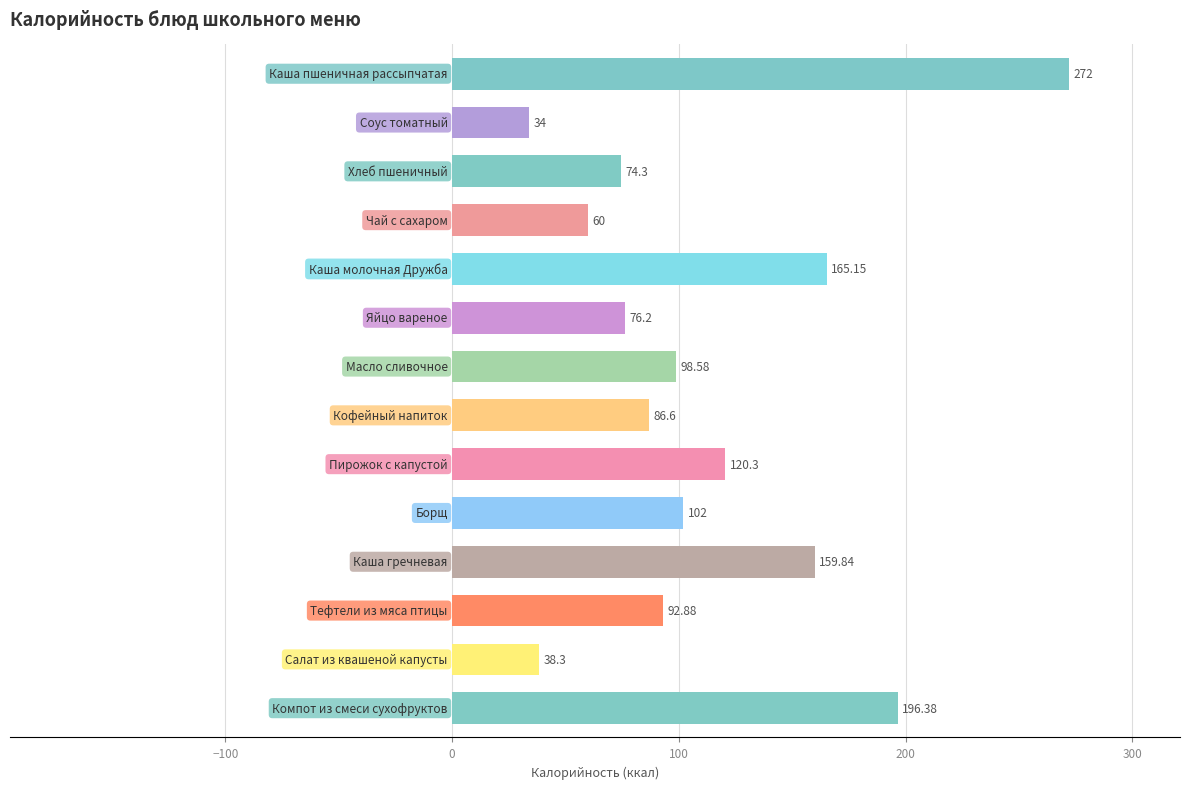

What is the difference between the maximum and minimum values?

238.0